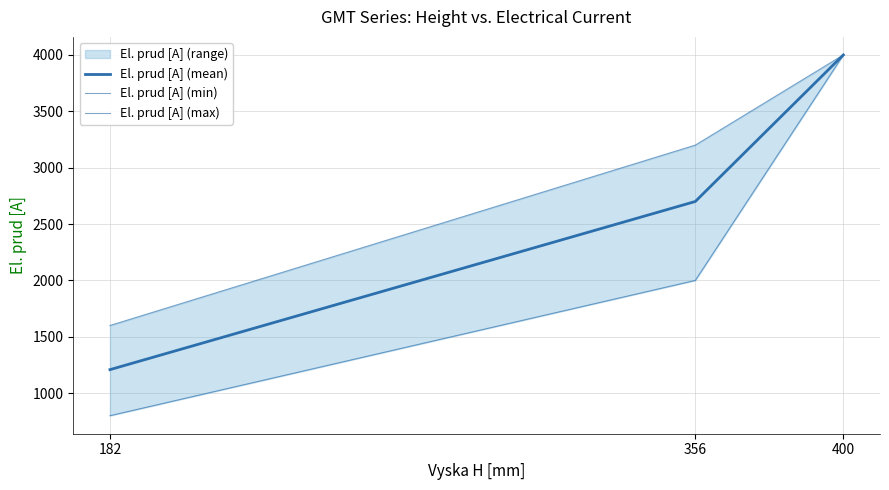

Which series changed the most between 182 and 400?

El. prud [A] (min)